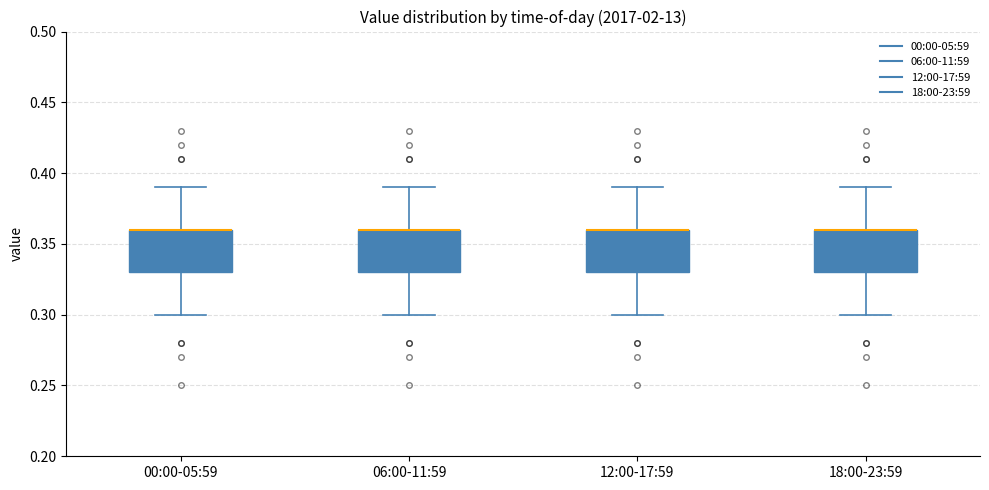

Where does the lower whisker of the box for 06:00-11:59 end on the y-axis? The values are not printed on the chart, so give them approximately, as read against the axis.

0.30